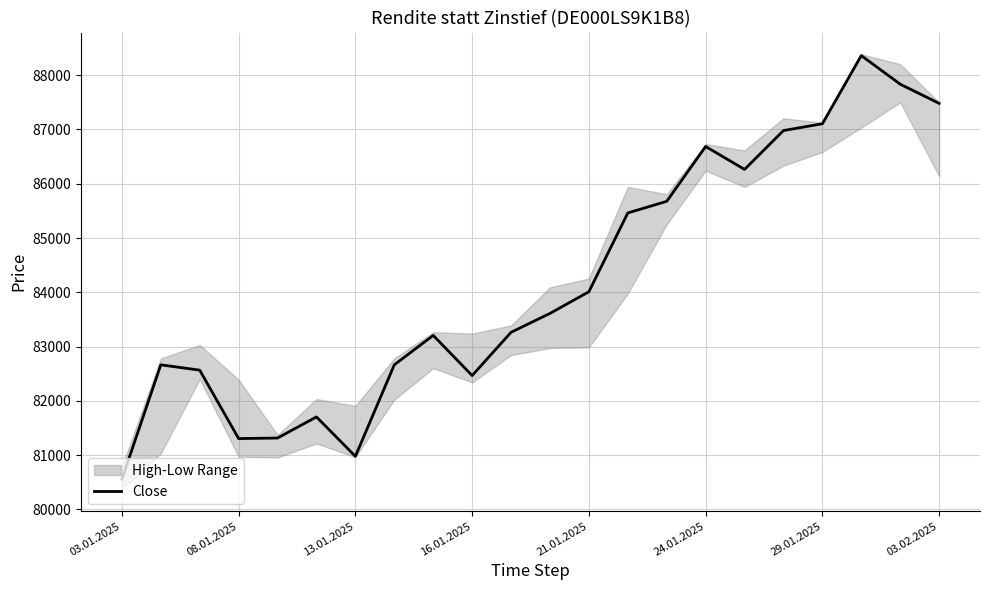

The Close series shows 86686 at 24.01.2025. True or false?

True